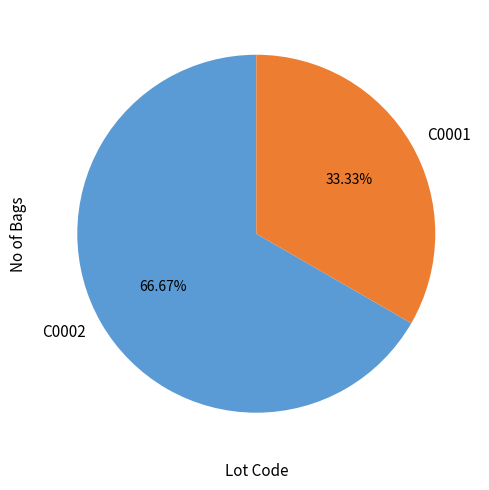

To the nearest percent, what percentage of the pie is C0002?

67%